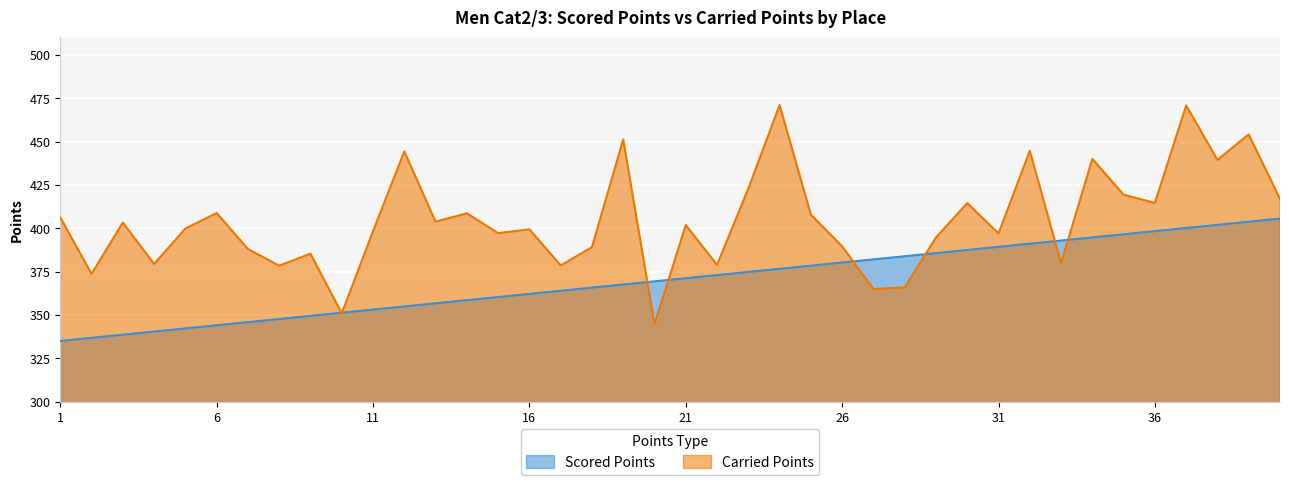

Which series changed the most between 1 and 16?

Scored Points